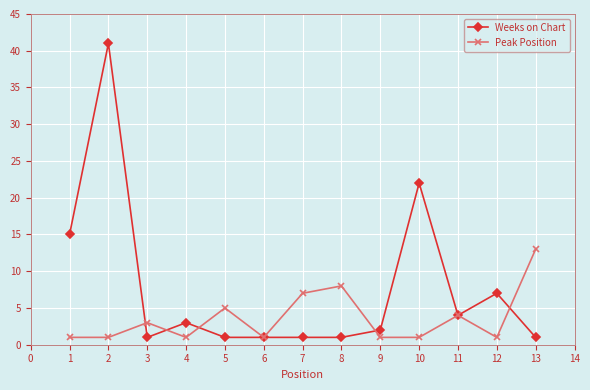

What is the highest value of the Peak Position series?

13